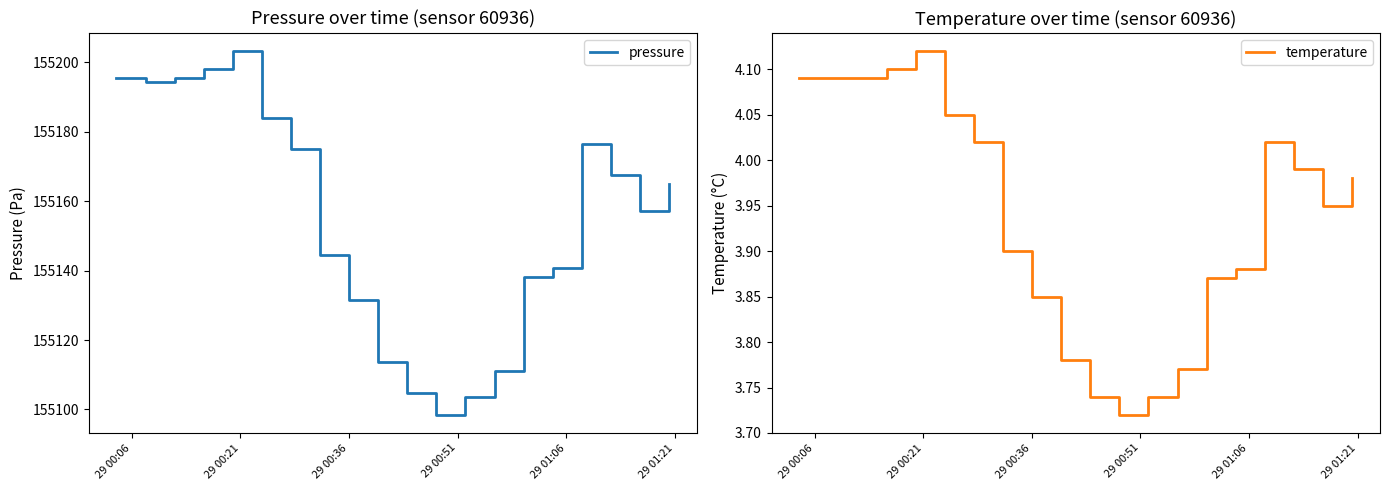

True or false: temperature and pressure cross at least once.

False